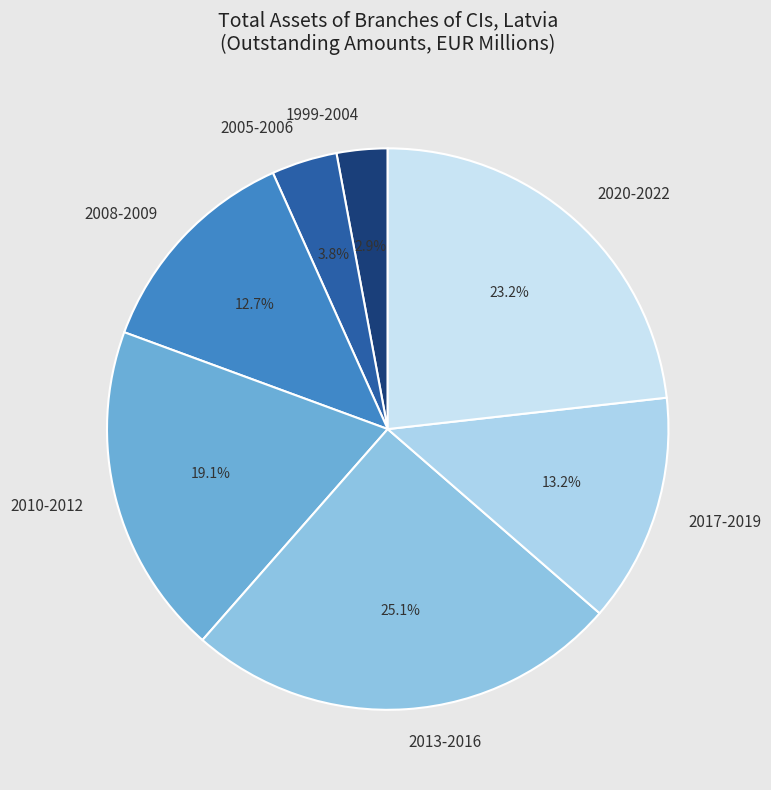

Is there any slice that represents more than half of the pie?

No